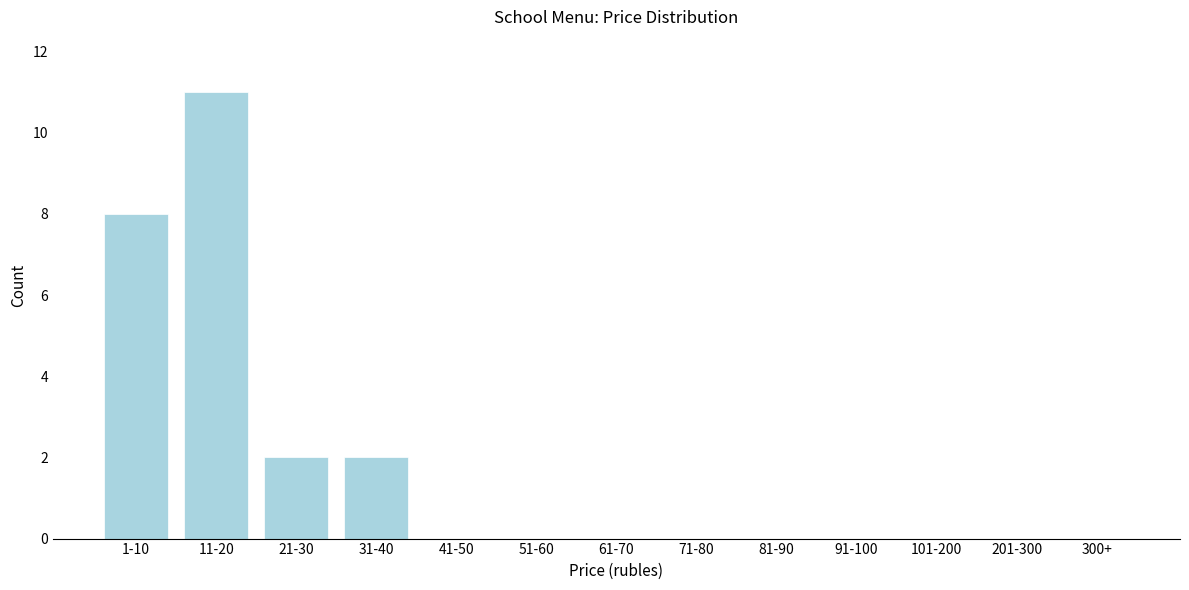

Reading left to right, list all the values displayed in this chart.

1-10=8	11-20=11	21-30=2	31-40=2	41-50=0	51-60=0	61-70=0	71-80=0	81-90=0	91-100=0	101-200=0	201-300=0	300+=0